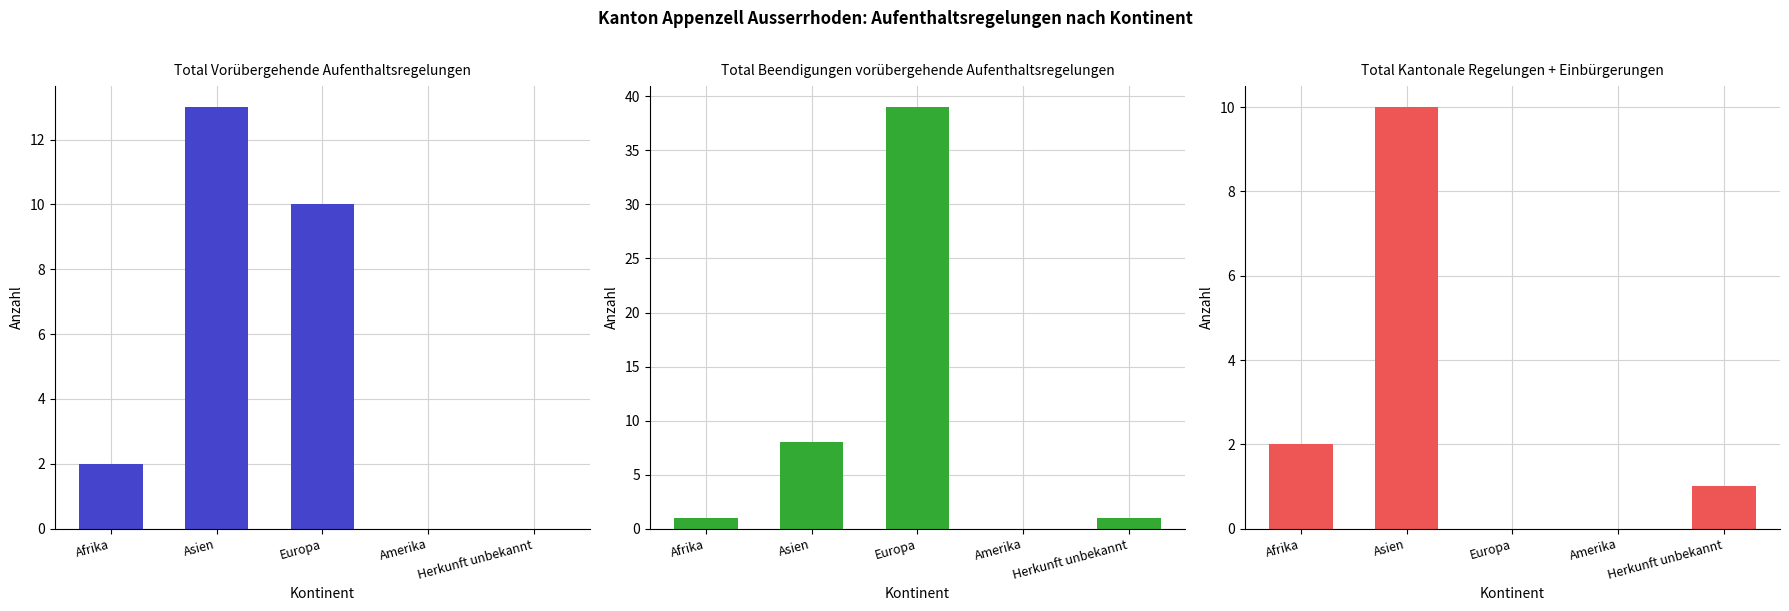

How many groups of bars are there?

5